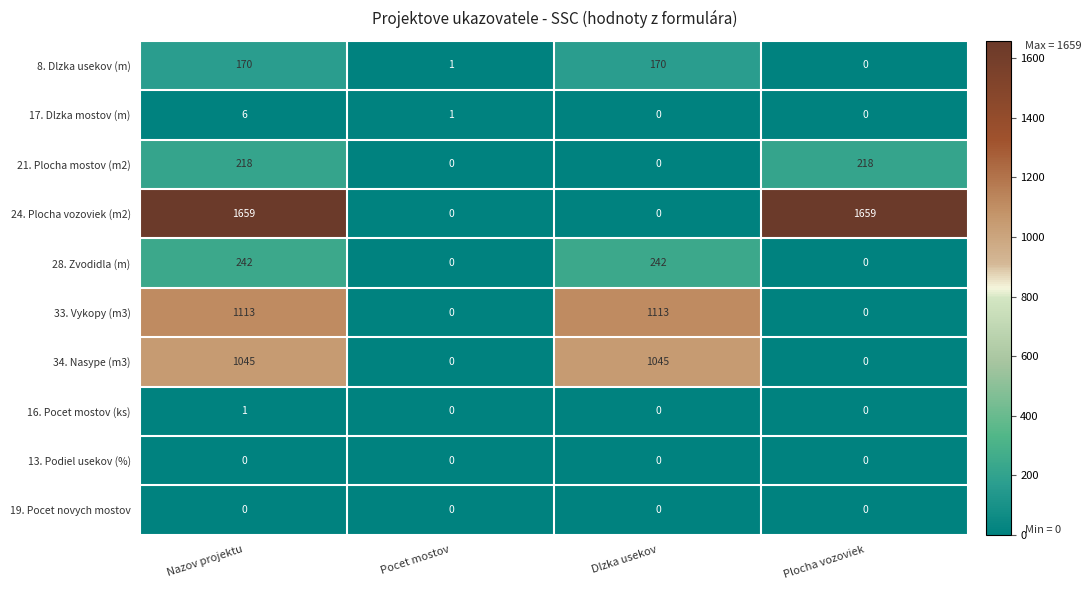

Which series has the largest range (max minus min)?

24. Plocha vozoviek (m2)